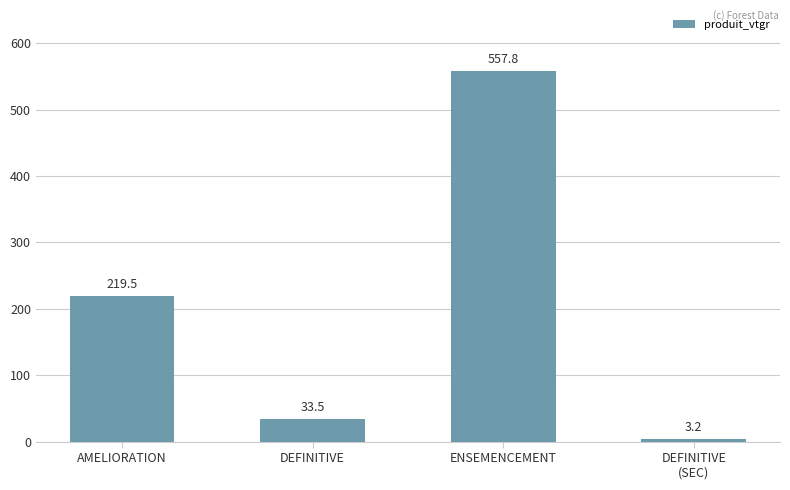

What is the approximate value at AMELIORATION?

219.5